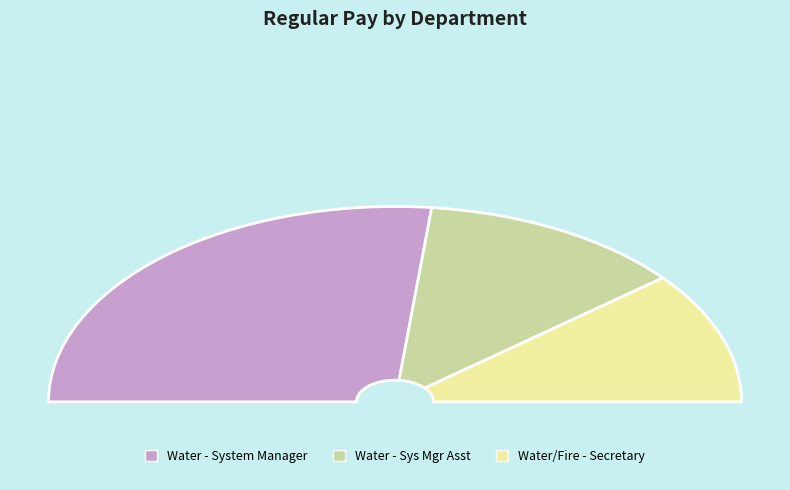

Does Water account for over 50% of the chart?

Yes